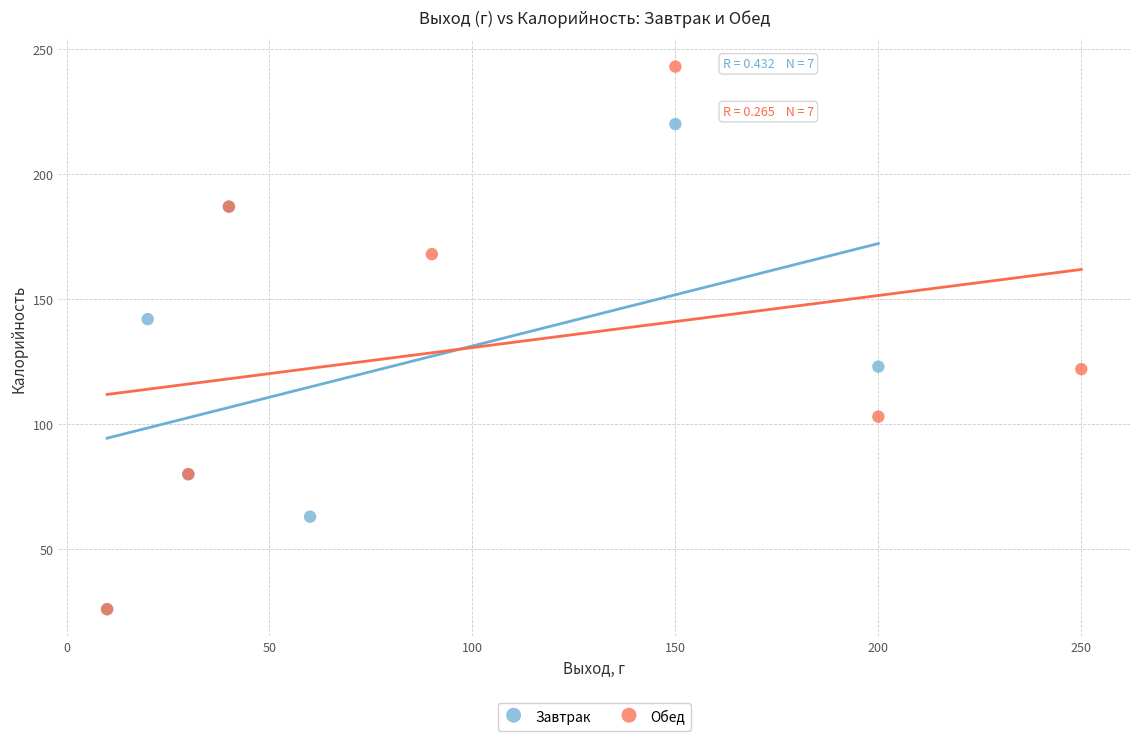

Which series has the widest spread of Y values?

Обед